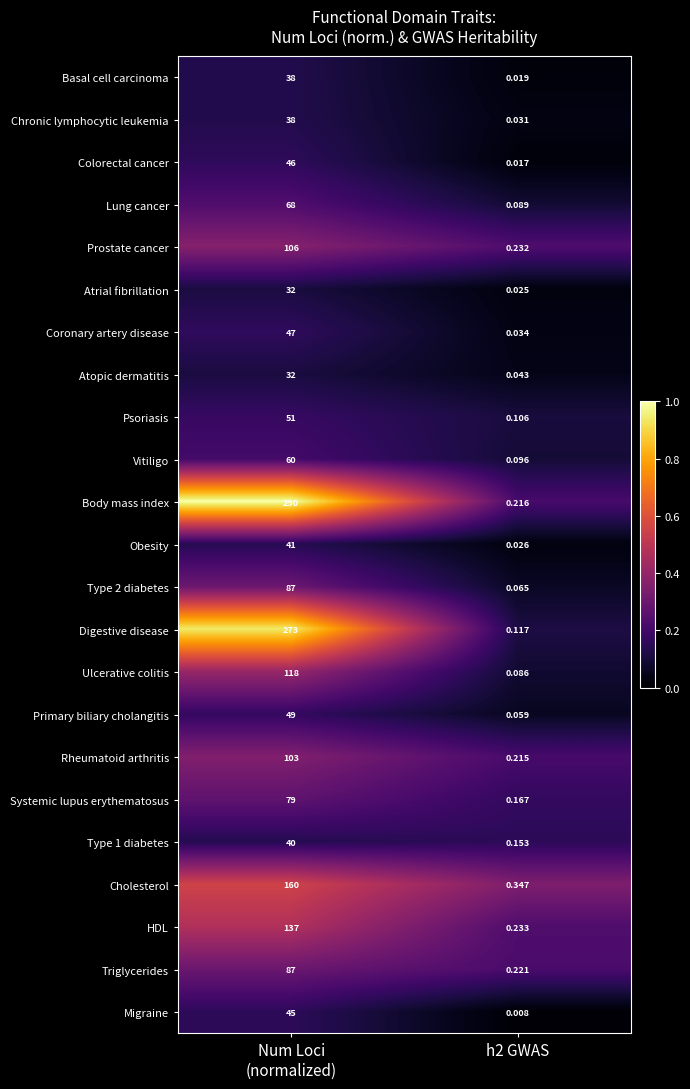

What is the total value across all series at h2 GWAS?

2.6